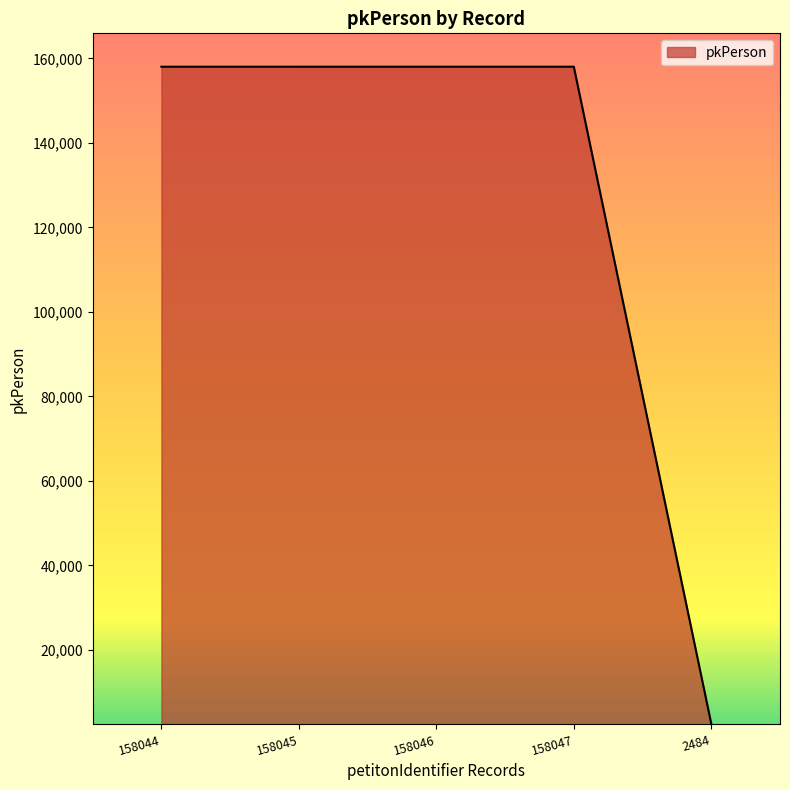

What is the average value?

126933